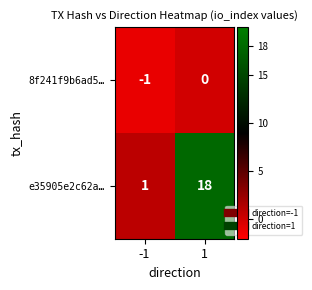

The value of e35905e2c62a… at 1 is 18. True or false?

True